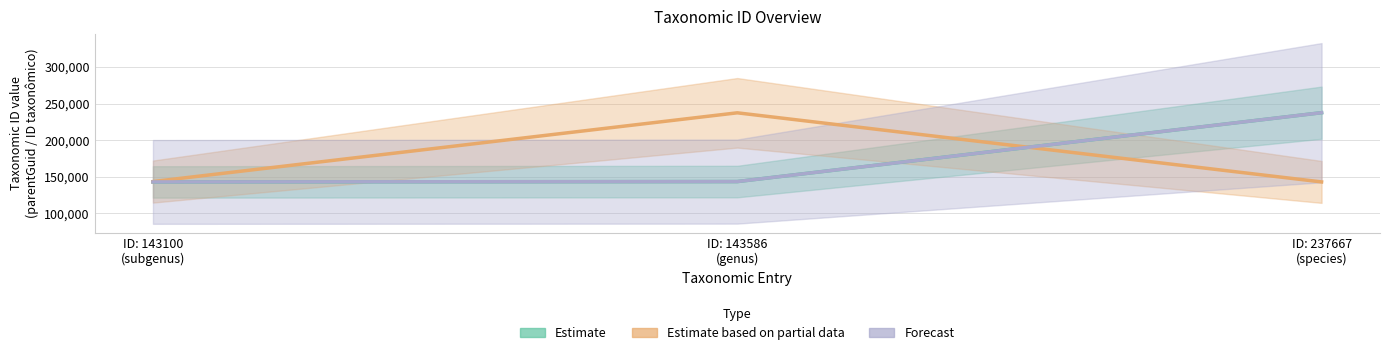

At which category is the sum across all series the highest?

ID: 237667
(species)